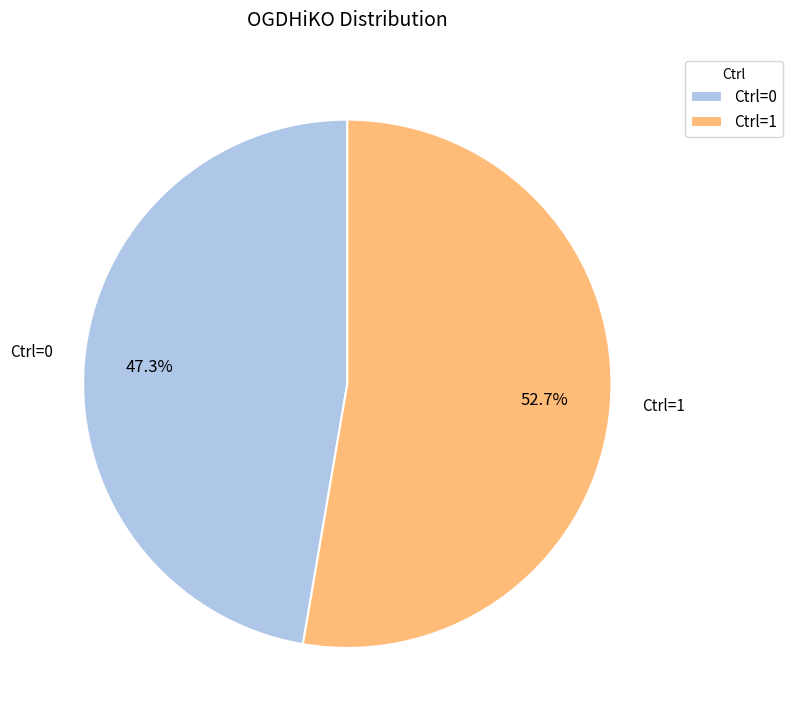

What is the ratio of the value at Ctrl=1 to the value at Ctrl=0?

1.1